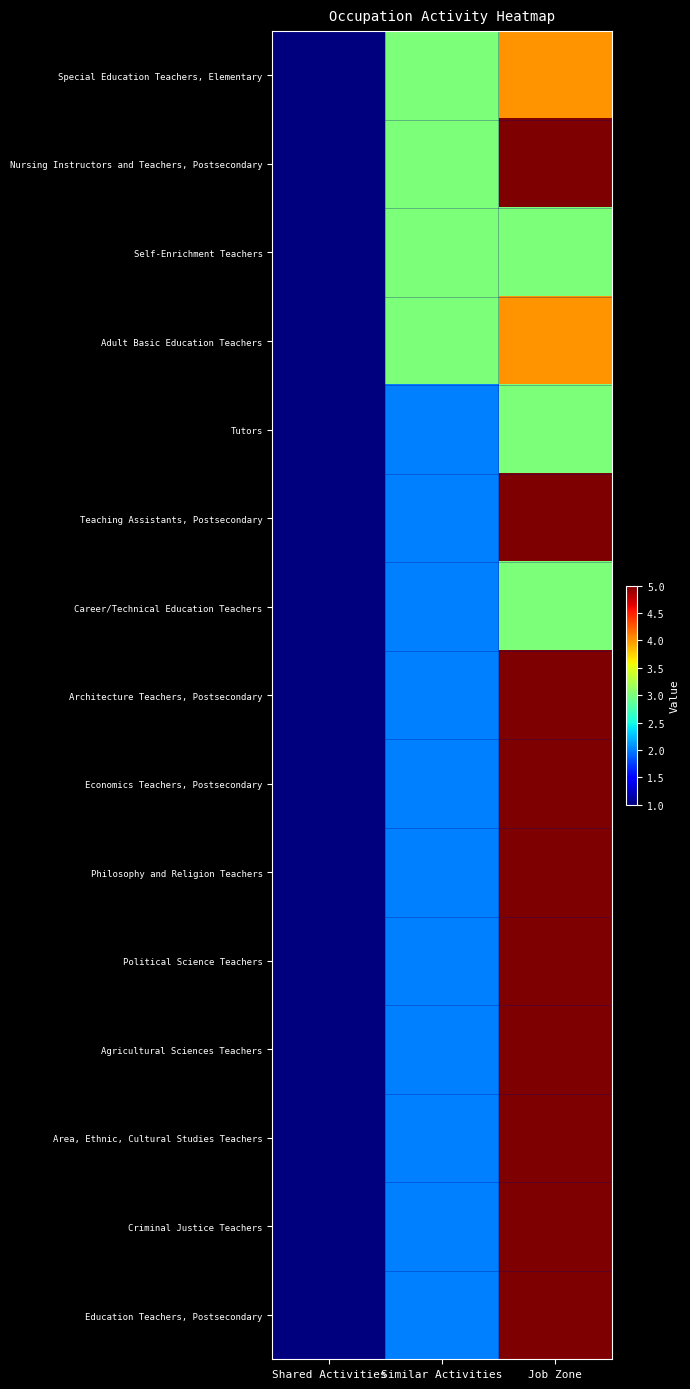

How many series are shown in this chart?

15